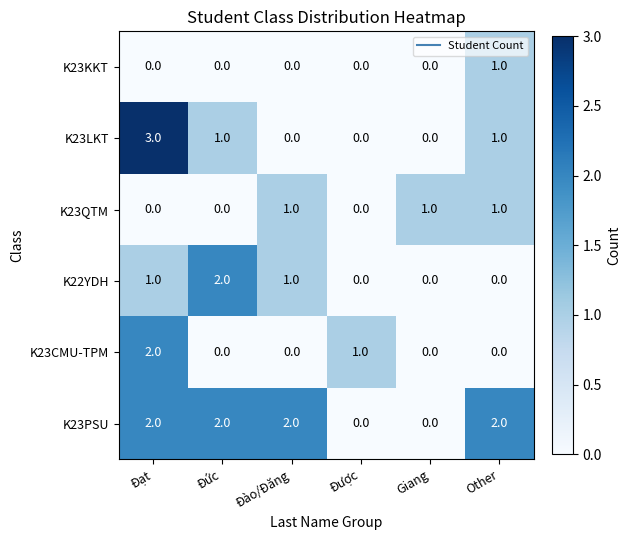

At which category is the sum across all series the highest?

Đạt